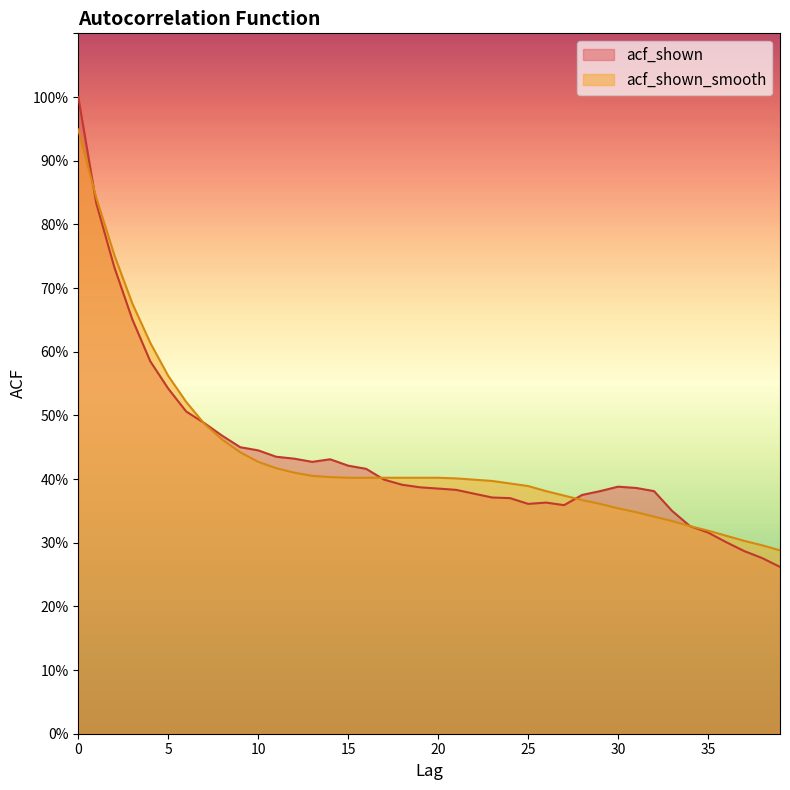

How many series are shown in this chart?

2